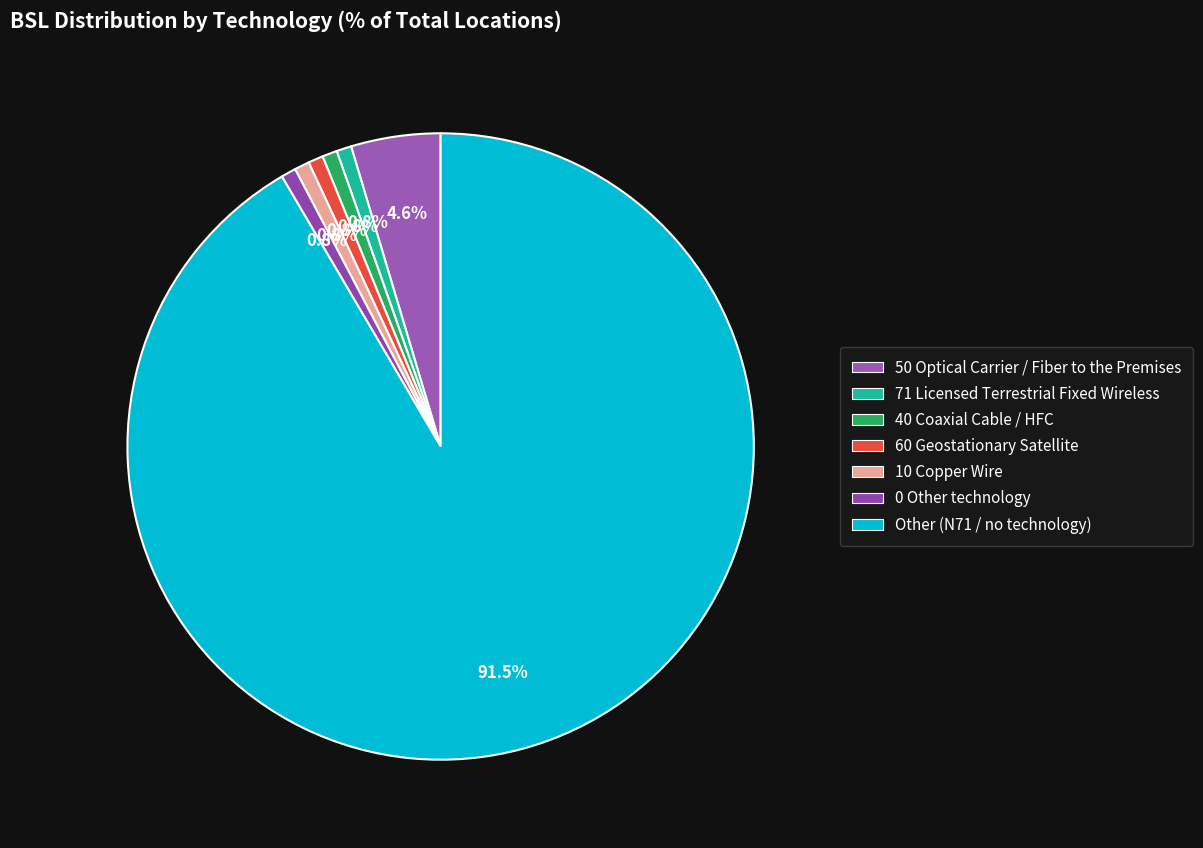

To the nearest percent, what percentage of the pie is 0 Other technology?

1%